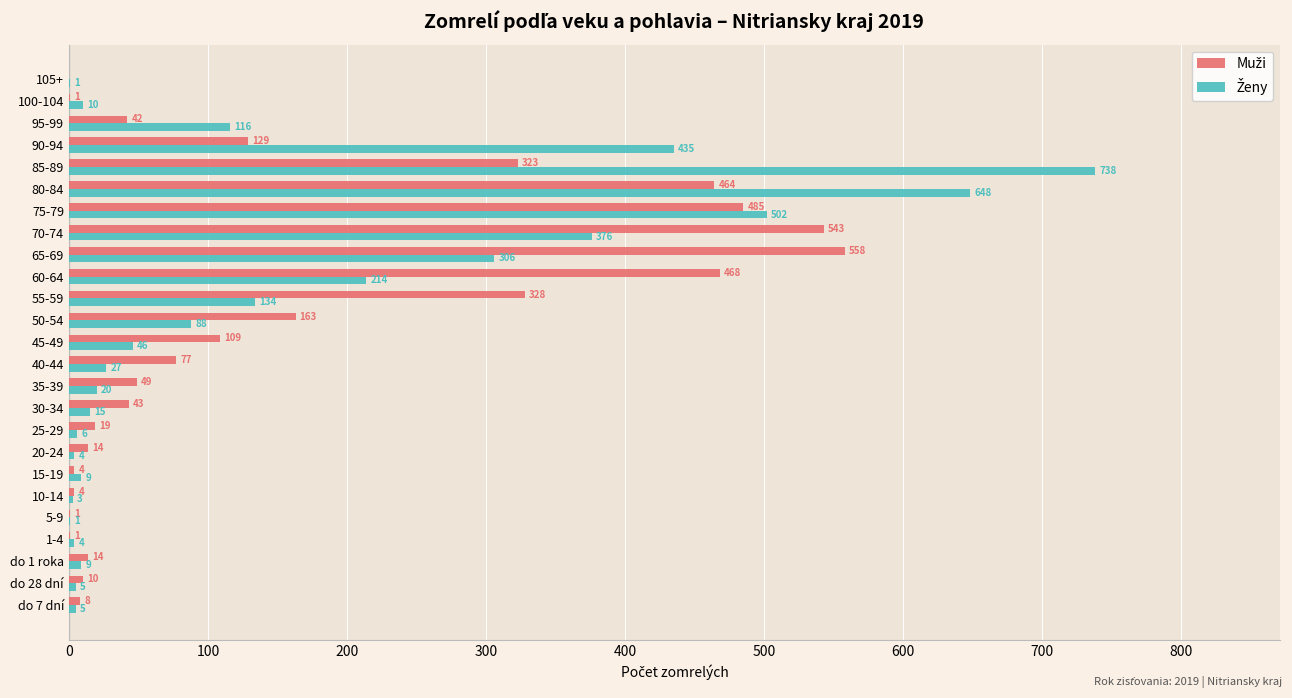

What is the total value across all series at 65-69?

864